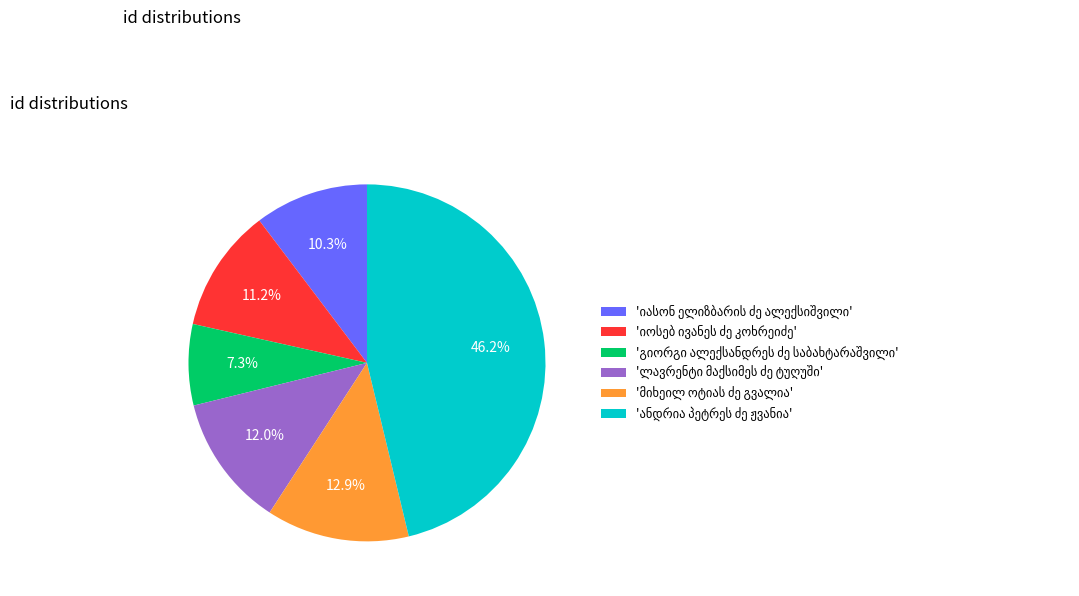

To the nearest percent, what is the average slice percentage?

17%